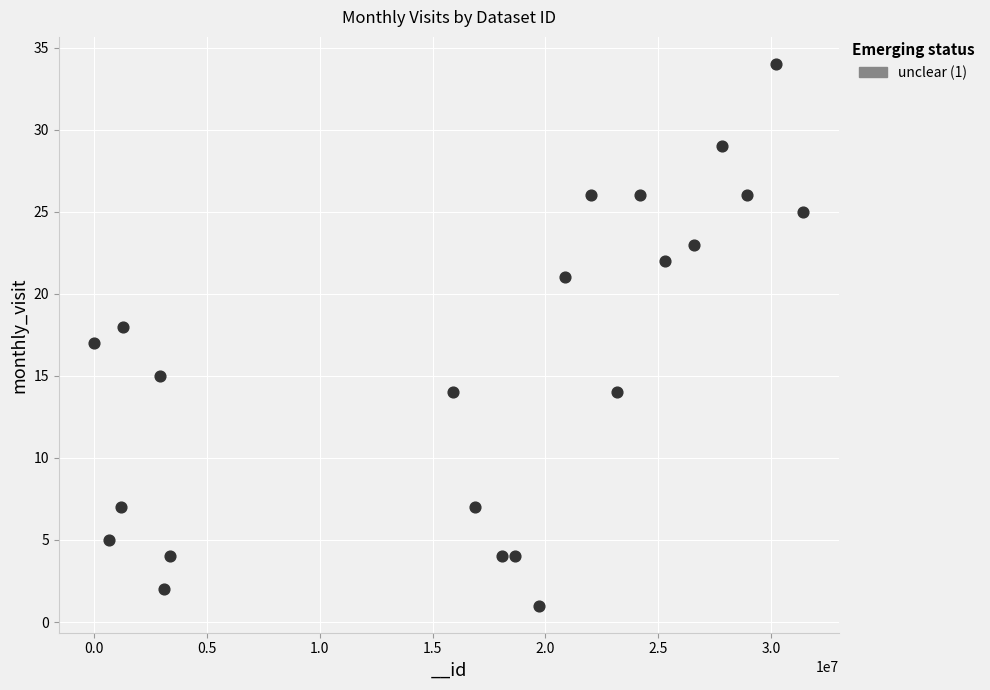

What is the range of X values (max minus min)?

31395552